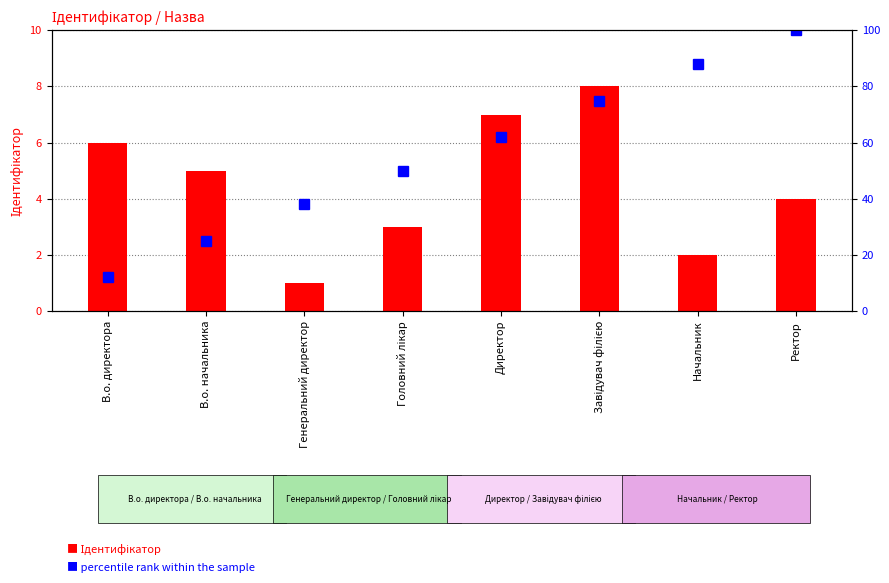

Which series has the largest total across all categories?

percentile rank within the sample